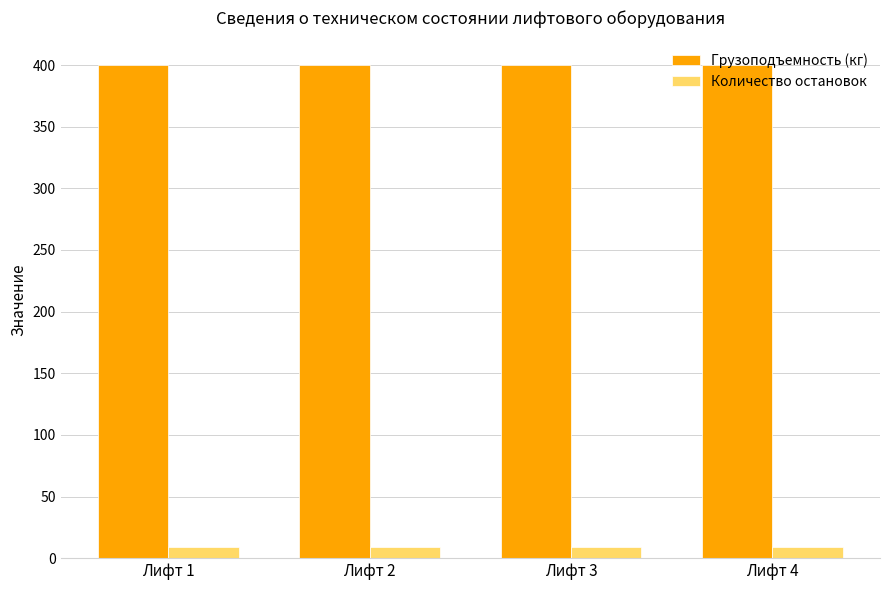

What is the spread (max minus min) of values at Лифт 3?

391